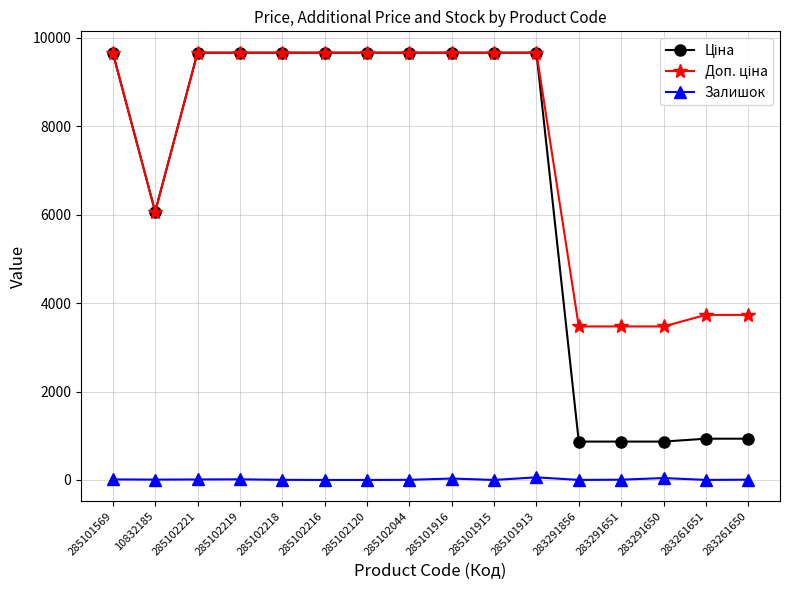

At how many categories does at least one series exceed 7233?

10